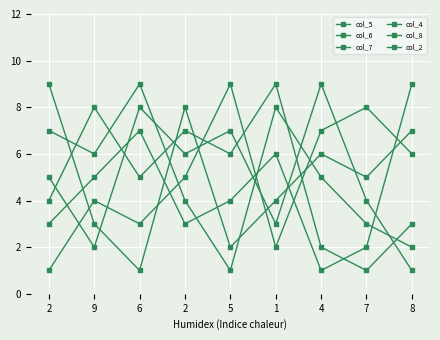

Does the chart have visible grid lines?

Yes